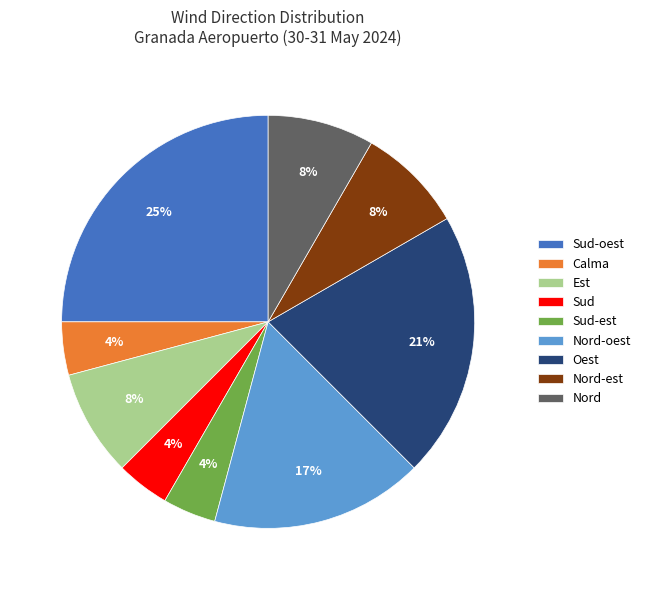

To the nearest percent, what percentage of the pie is Sud-oest?

25%